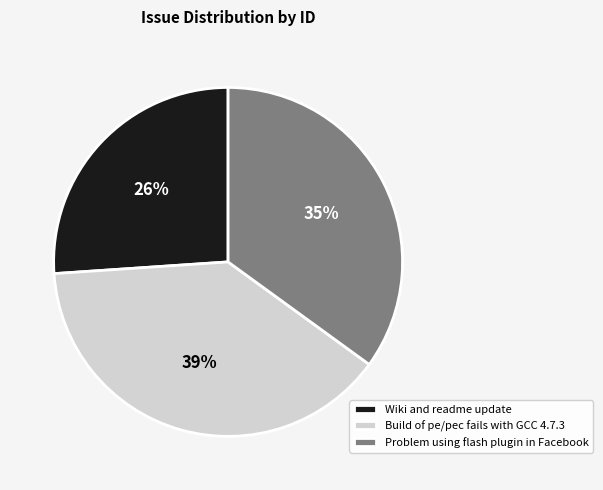

How many segments does this pie chart have?

3